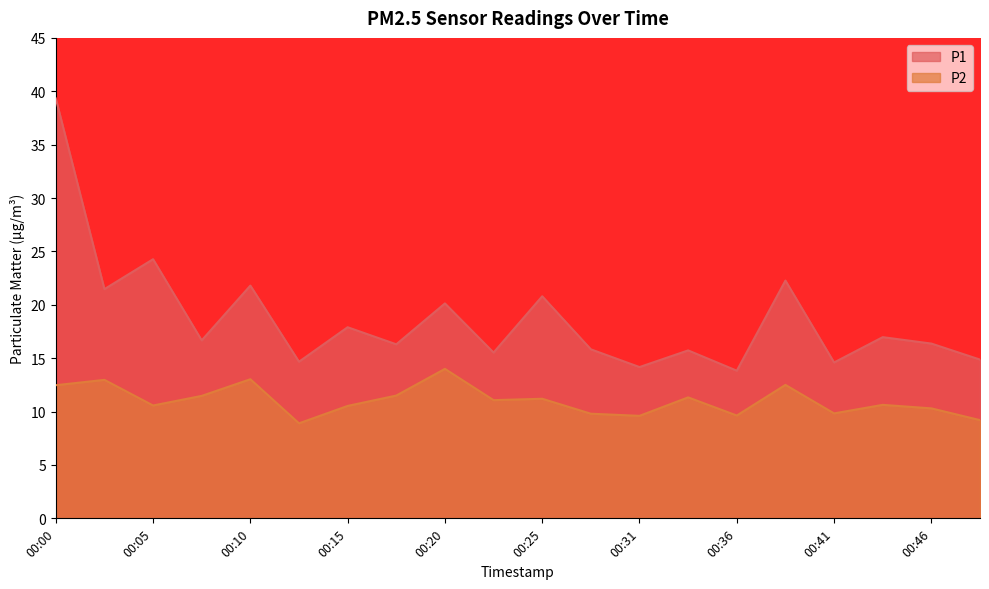

Does the chart have visible grid lines?

No